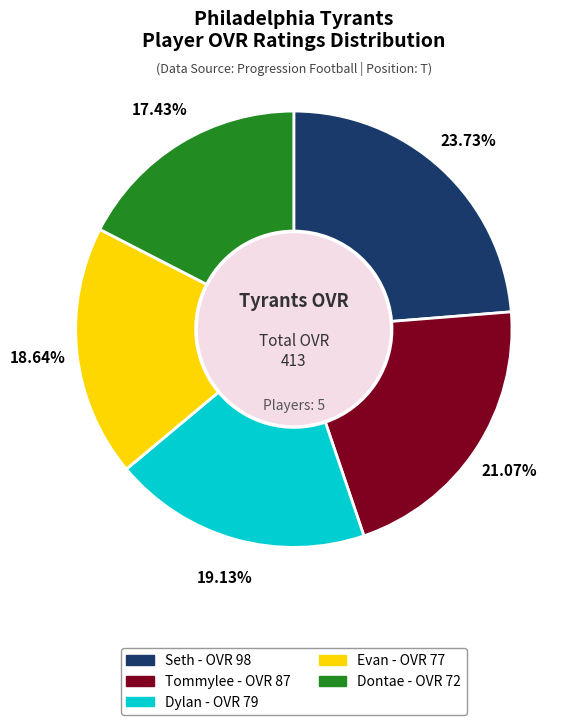

How many segments does this pie chart have?

5